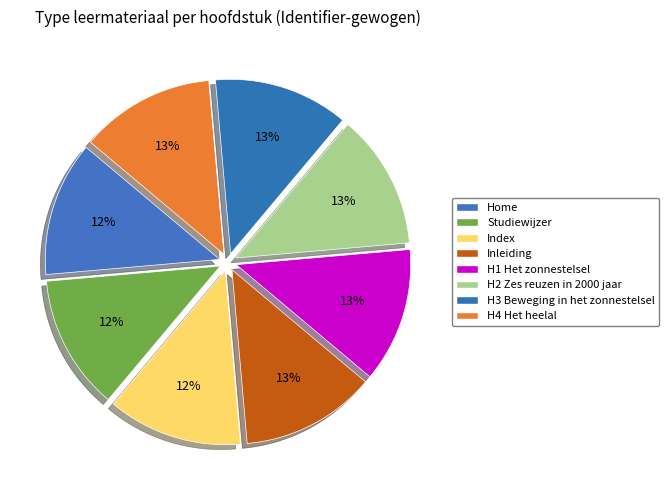

Which category has the biggest portion of the pie?

H4 Het heelal